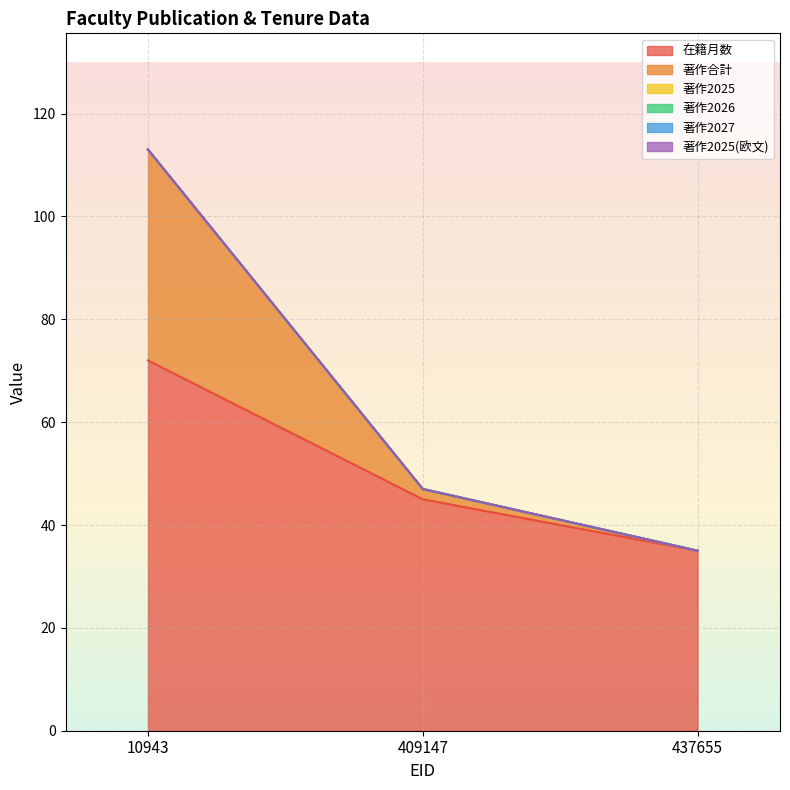

Does the chart display data point markers on the line(s)?

No